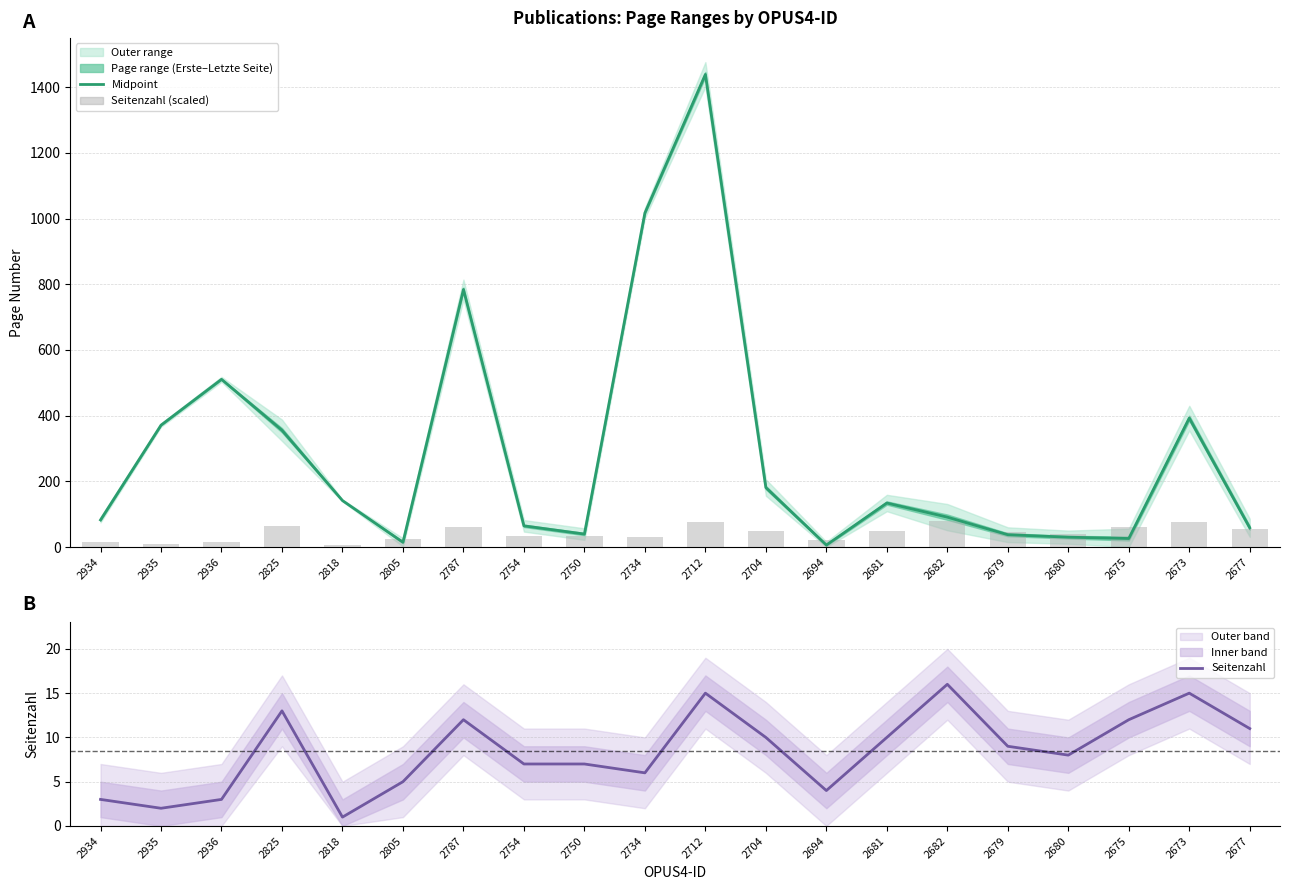

What is the greatest value displayed?

1438.5